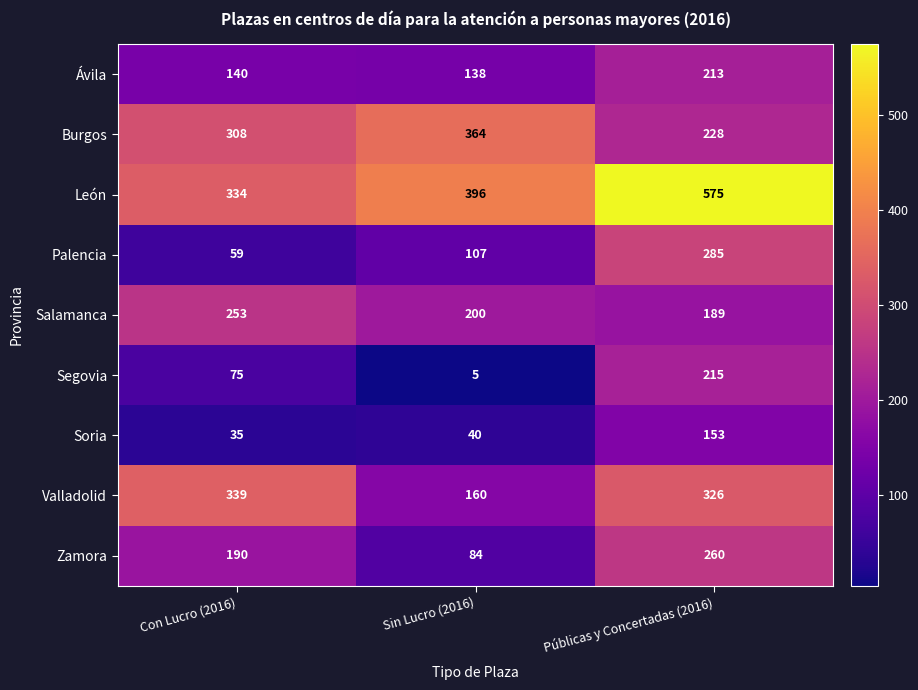

Reading left to right, what are all the values shown in this chart?

Ávila: 140	138	213
Burgos: 308	364	228
León: 334	396	575
Palencia: 59	107	285
Salamanca: 253	200	189
Segovia: 75	5	215
Soria: 35	40	153
Valladolid: 339	160	326
Zamora: 190	84	260